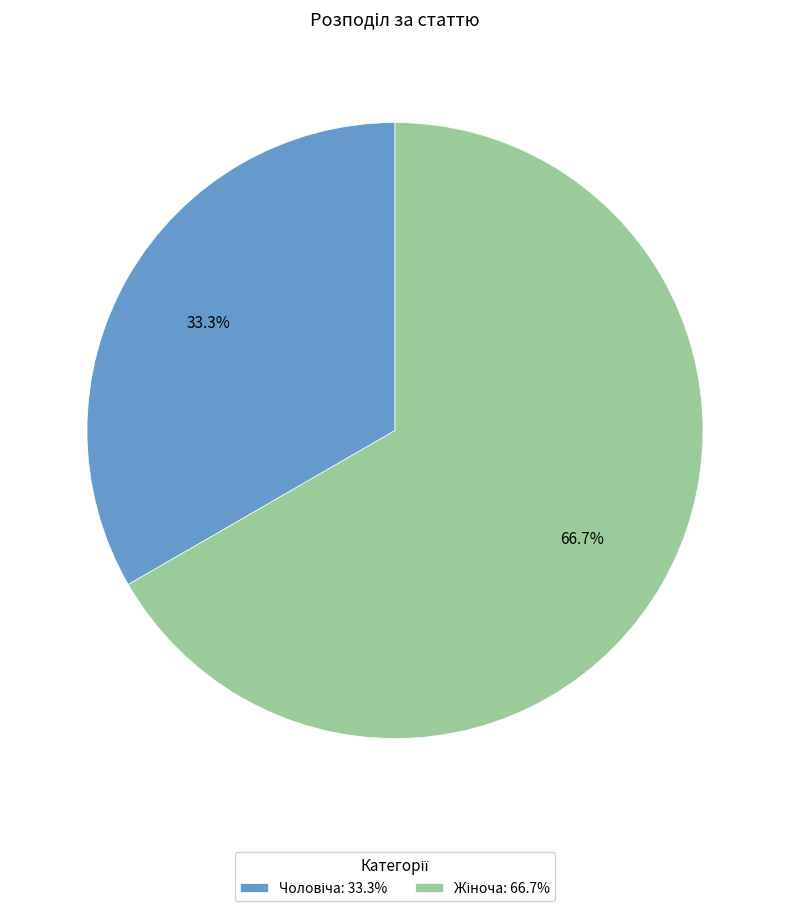

Is there any slice that represents more than half of the pie?

Yes